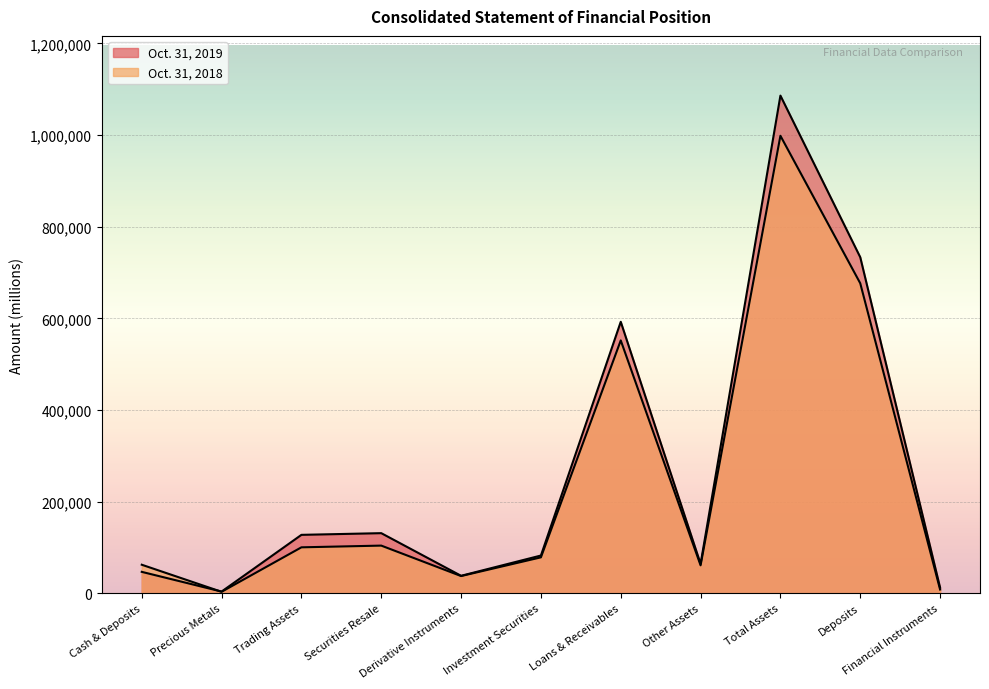

Between Trading Assets and Other Assets, which series saw the biggest shift?

Oct. 31, 2019